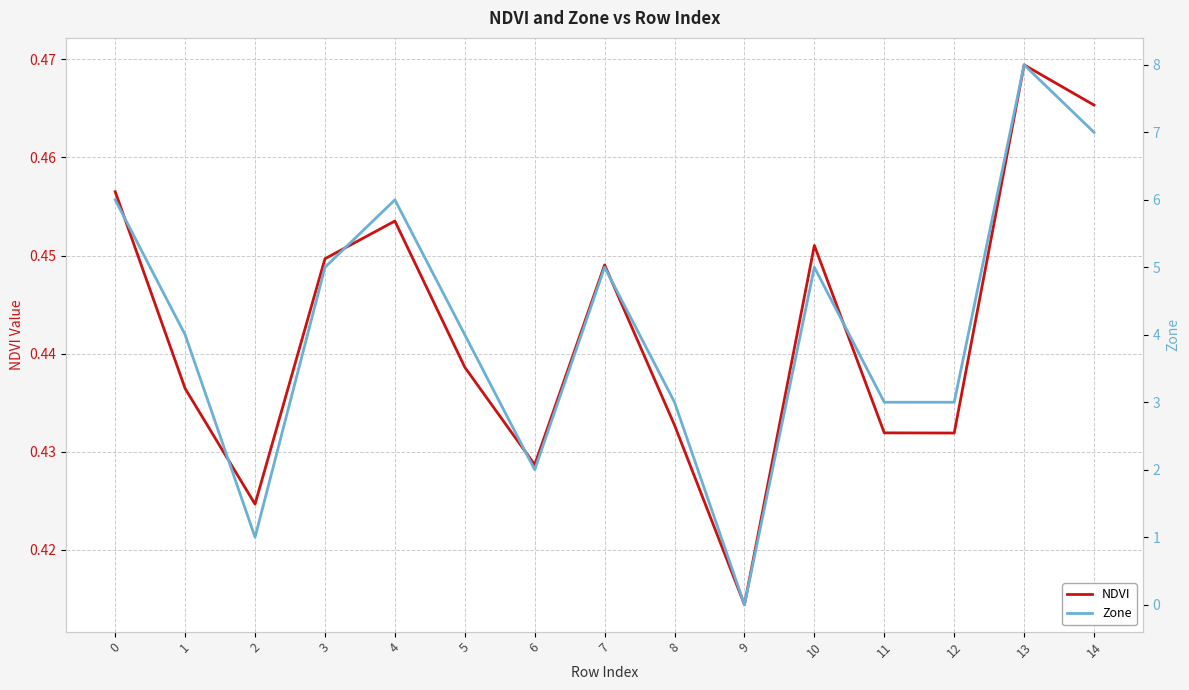

Does the chart have visible grid lines?

Yes